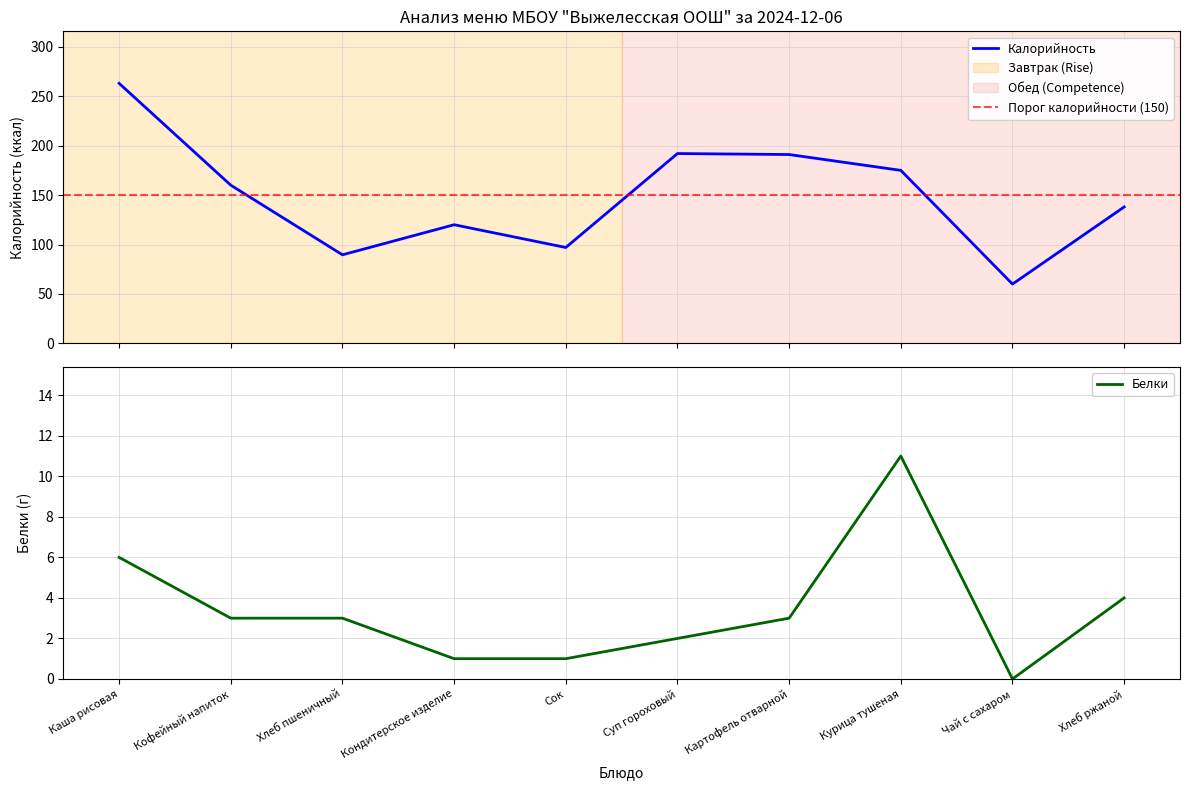

What is the total value across all series at Кофейный напиток?

163.0